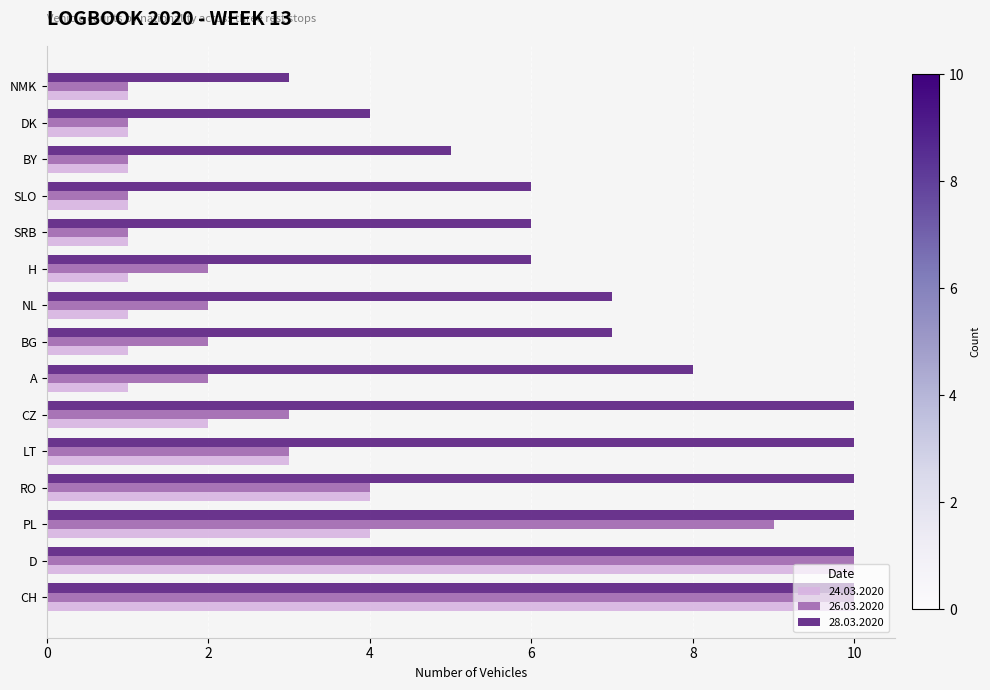

The value of 24.03.2020 at DK is 0. True or false?

False